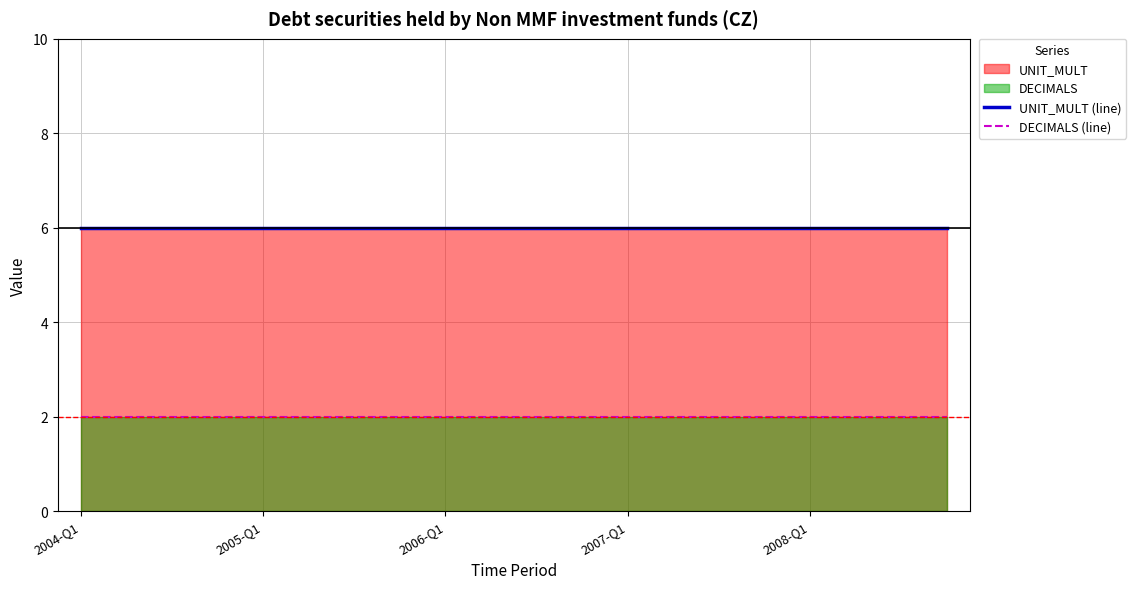

What is the minimum value shown in the chart?

2